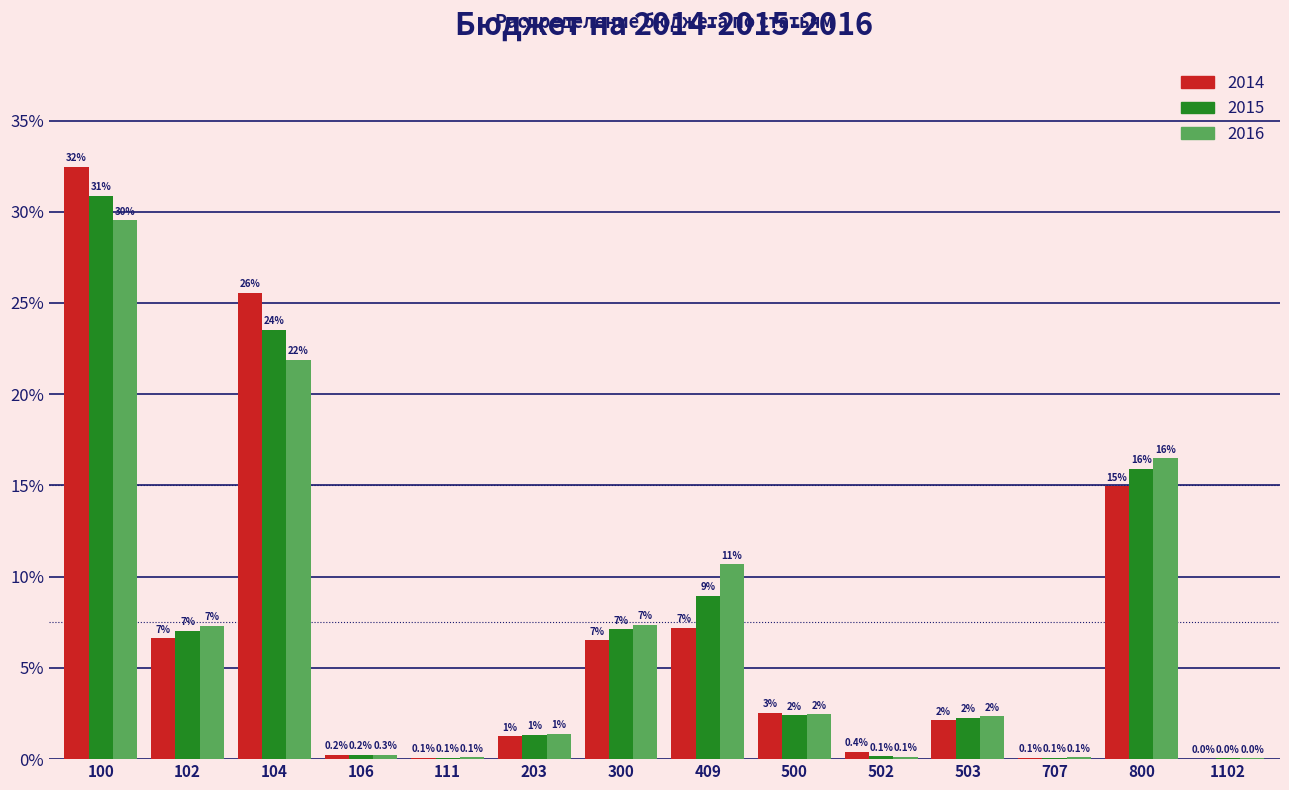

Between 111 and 409, which series saw the biggest shift?

2016